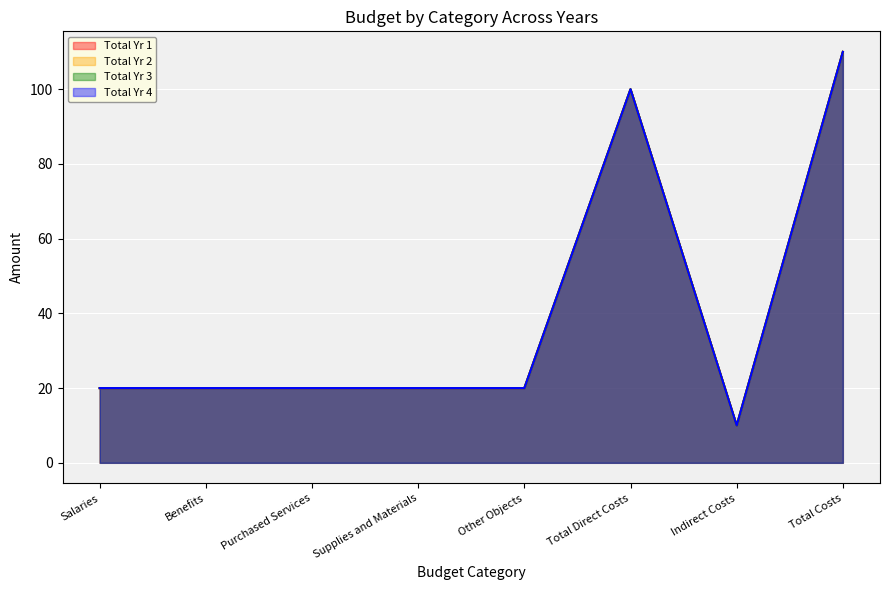

The value of Total Yr 1 at Total Direct Costs is 69. True or false?

False